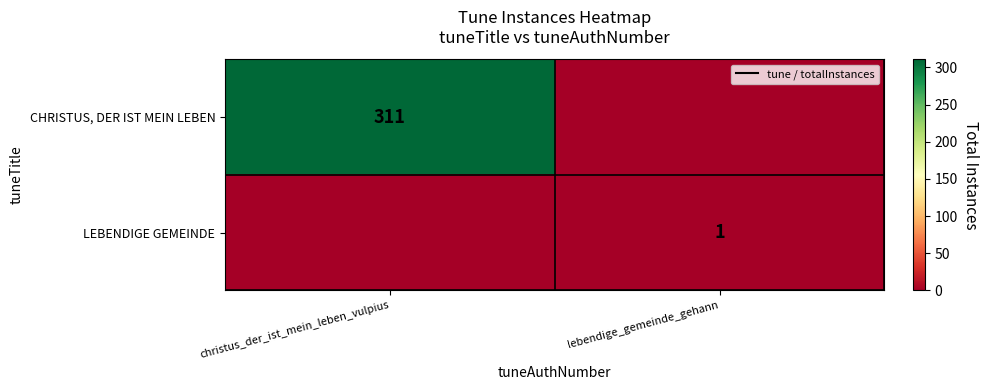

Between lebendige_gemeinde_gehann and christus_der_ist_mein_leben_vulpius, which is larger?

christus_der_ist_mein_leben_vulpius